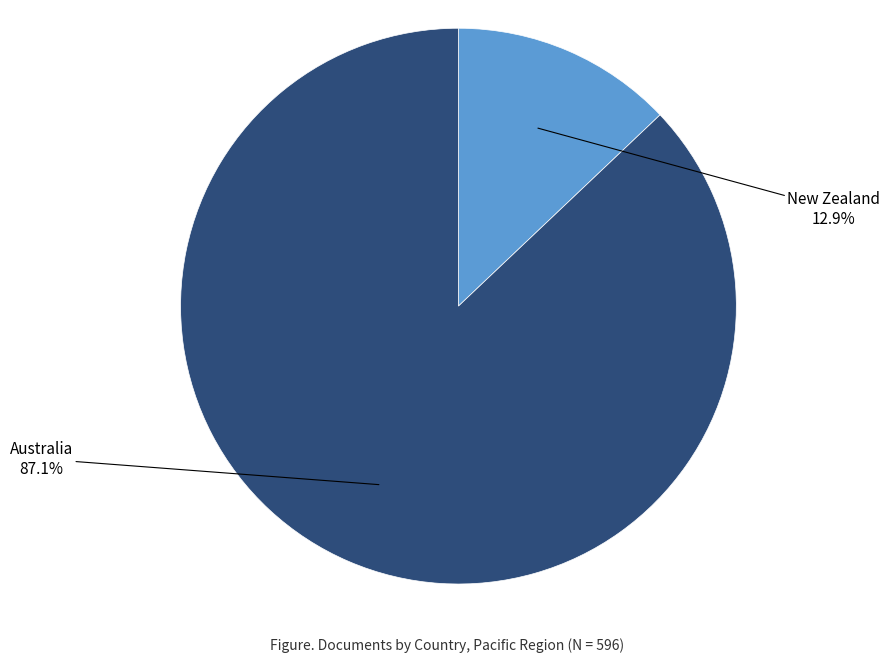

Does New Zealand represent more than half of the total?

No